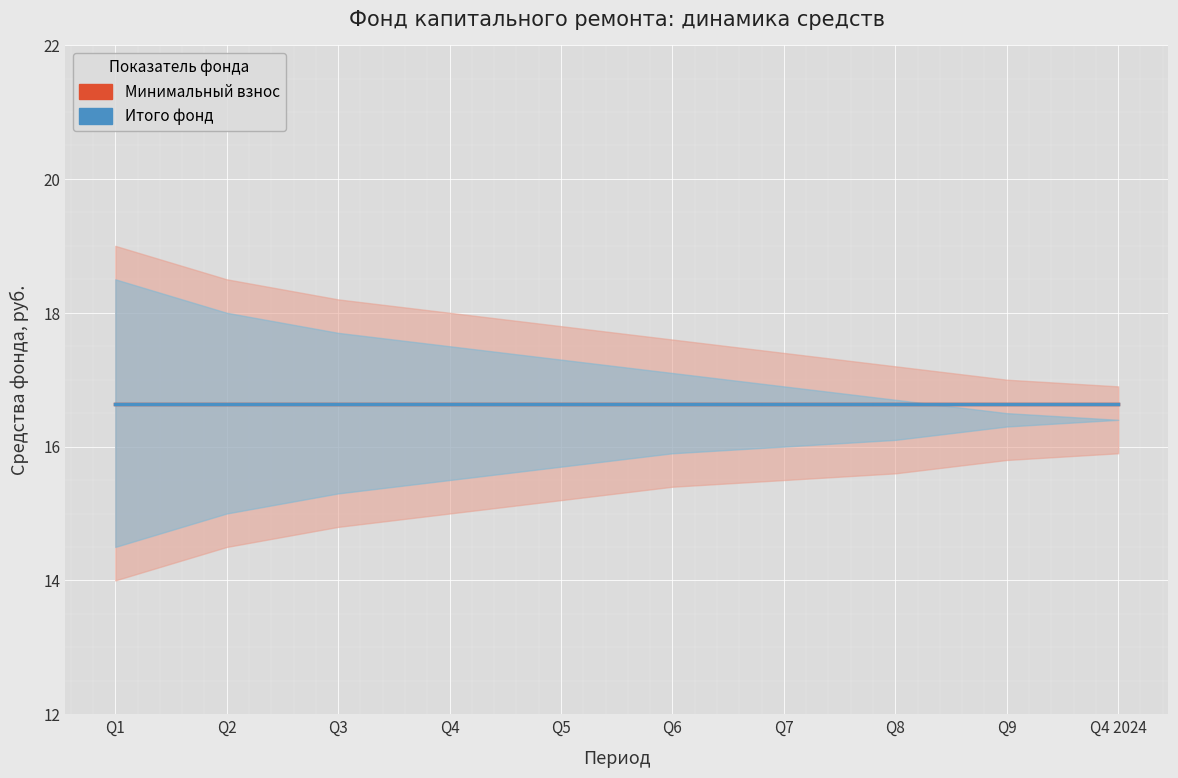

Which series has the largest range (max minus min)?

Минимальный взнос - начало